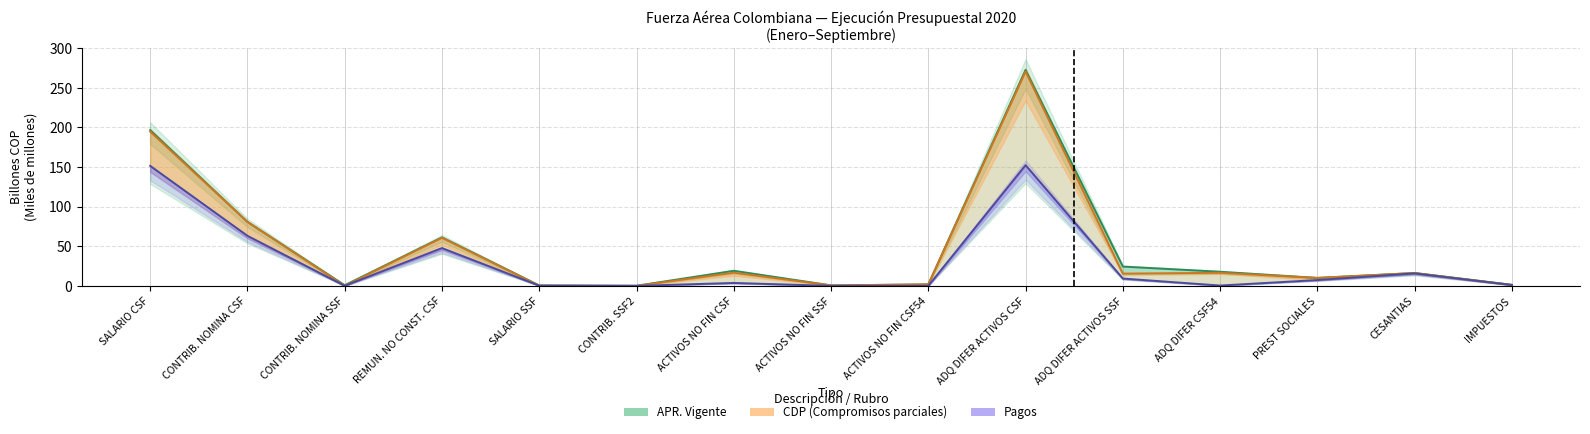

What is the sum of all CDP (línea) values?

687.0